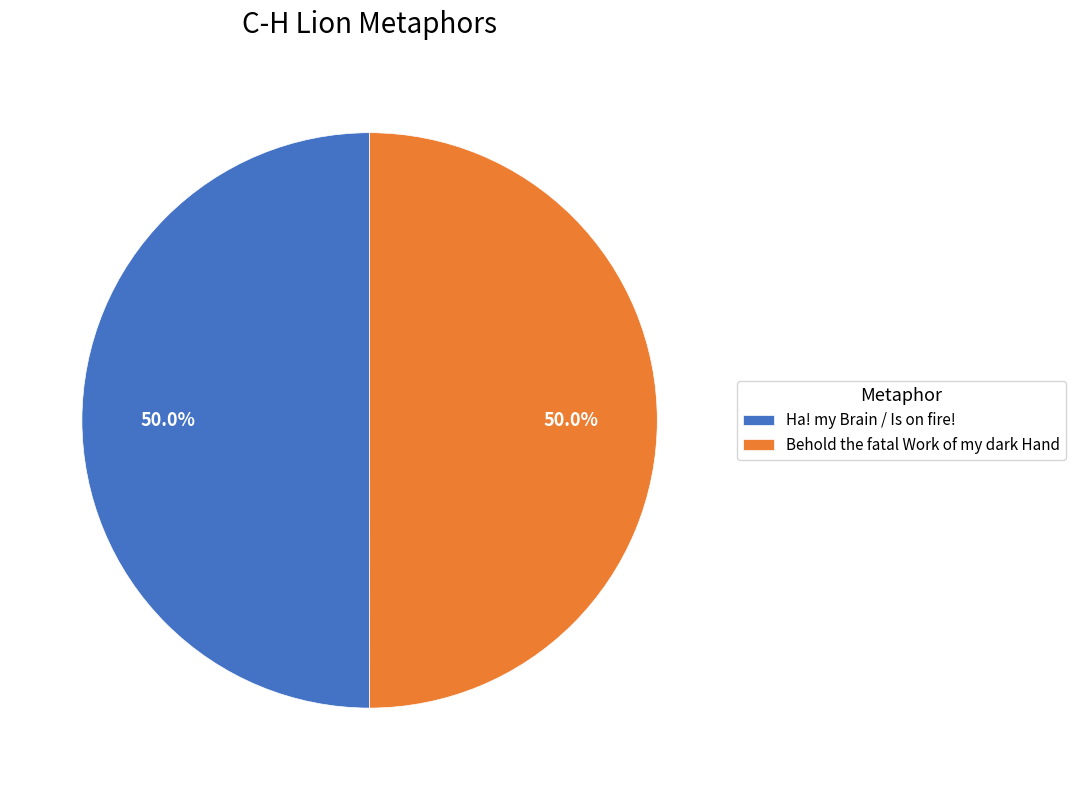

Is the sum of Behold the fatal Work of my dark Hand and Ha! my Brain / Is on fire! greater than half?

Yes